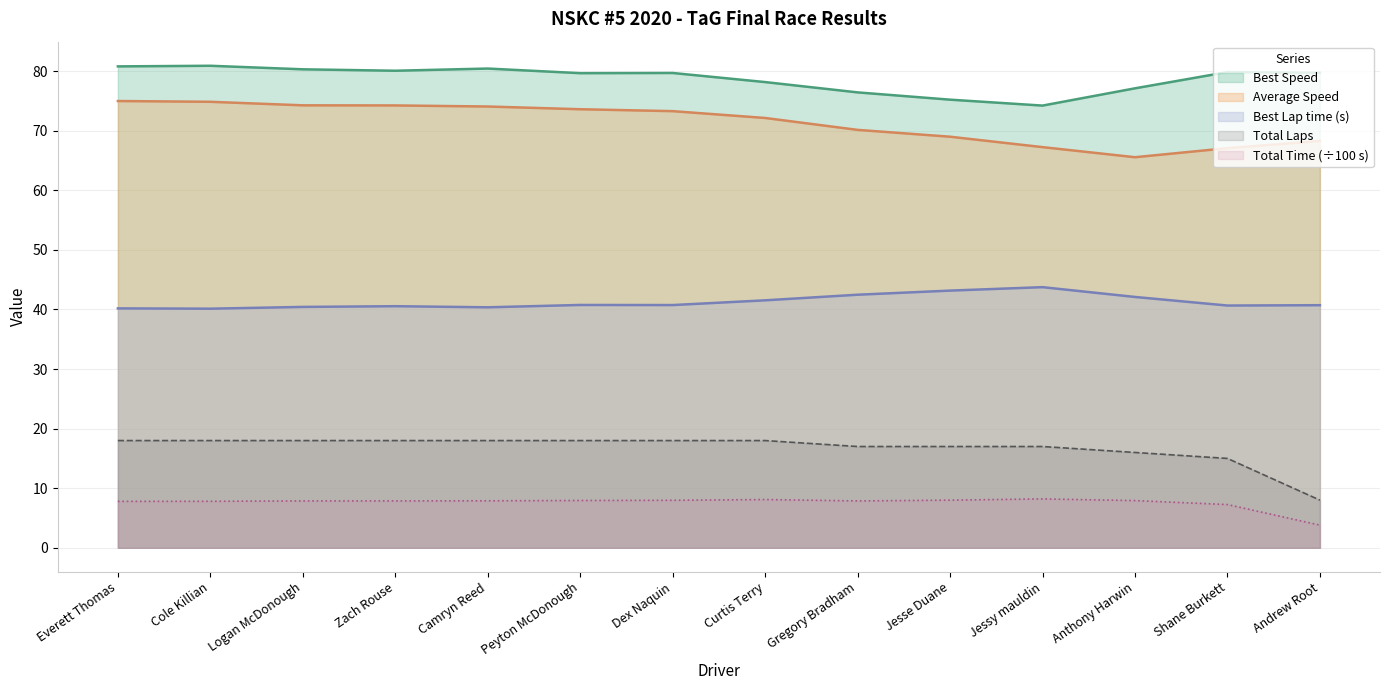

Where is the first local minimum for Best Lap time?

Cole Killian